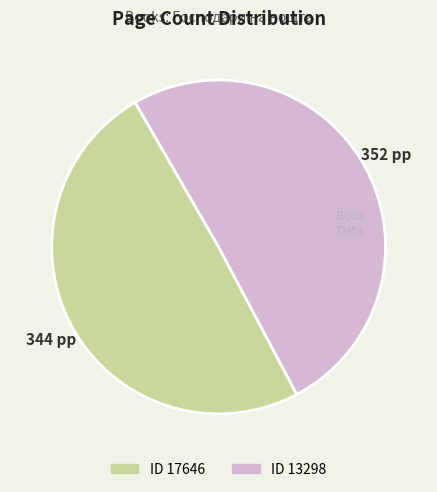

Count the number of slices in the pie.

2